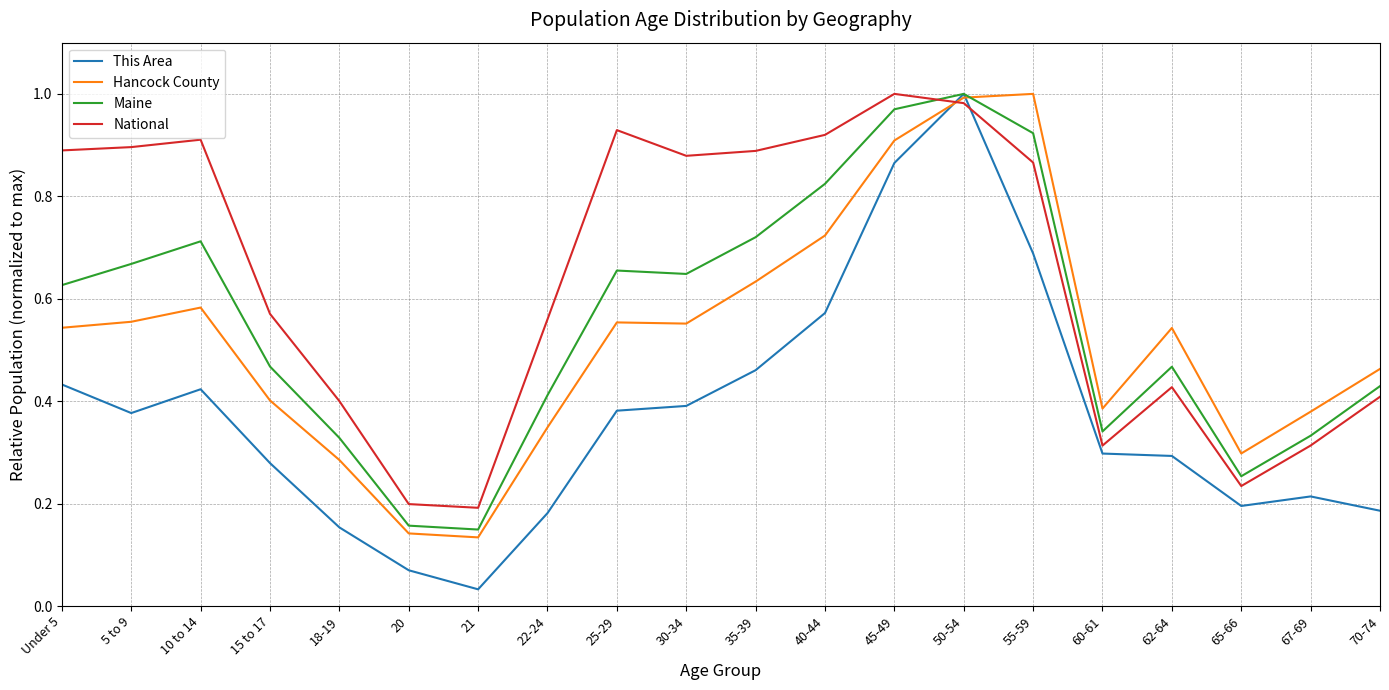

How many lines are shown in the chart?

4